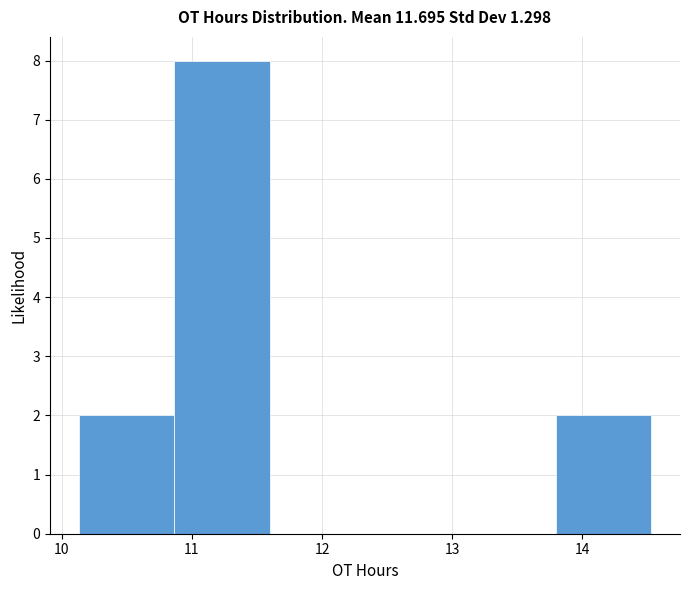

Reading left to right, transcribe this chart: for each bar, give the range it covers on the x-axis and its height. Neither the bar edges nor the heights are printed on the chart, so give them approximately, as read against the axes.

10.1 to 10.9: 2
10.9 to 11.6: 8
11.6 to 12.3: 0
12.3 to 13.1: 0
13.1 to 13.8: 0
13.8 to 14.5: 2